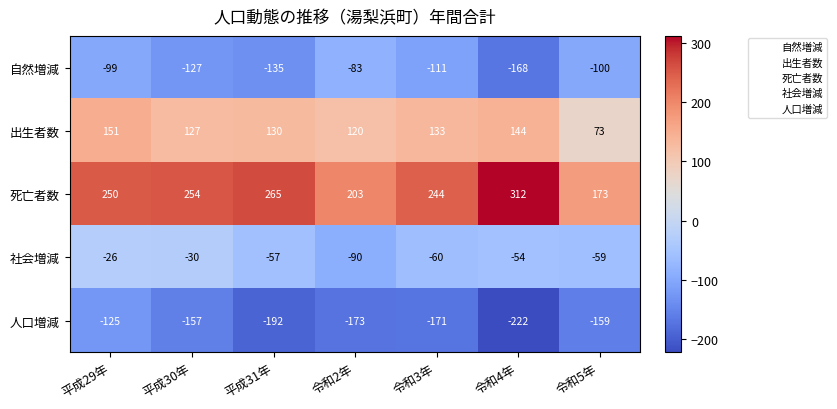

Between 平成31年 and 令和5年, which series saw the biggest shift?

死亡者数